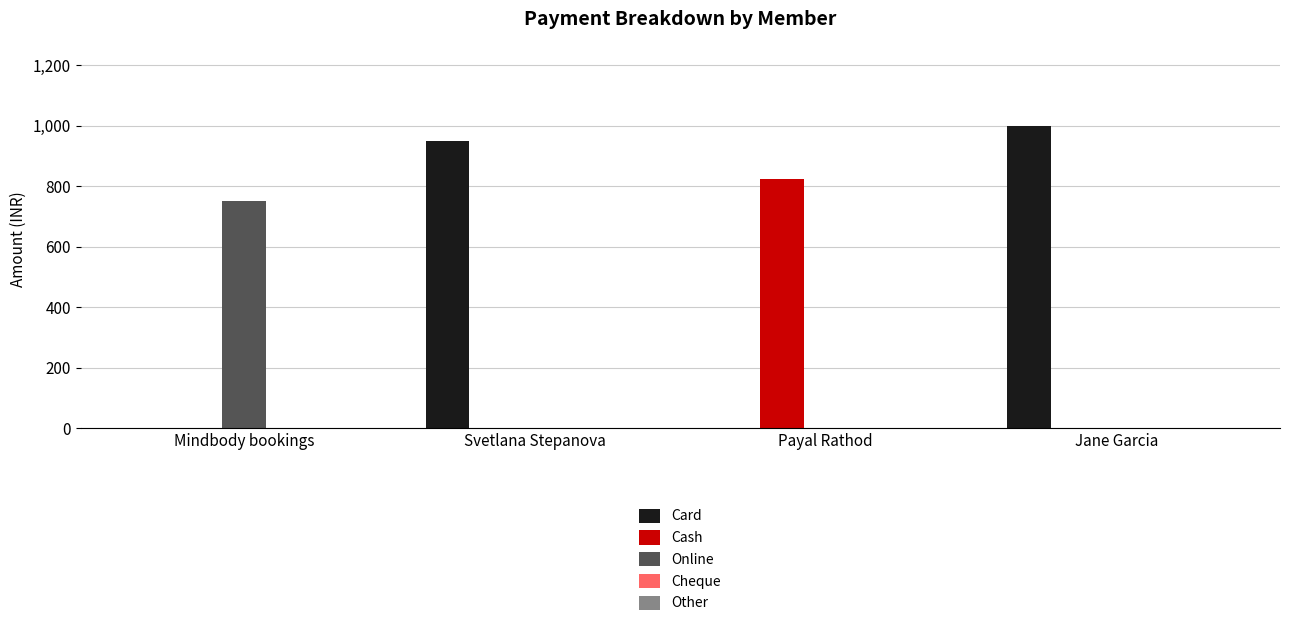

How many categories are shown in the chart?

4